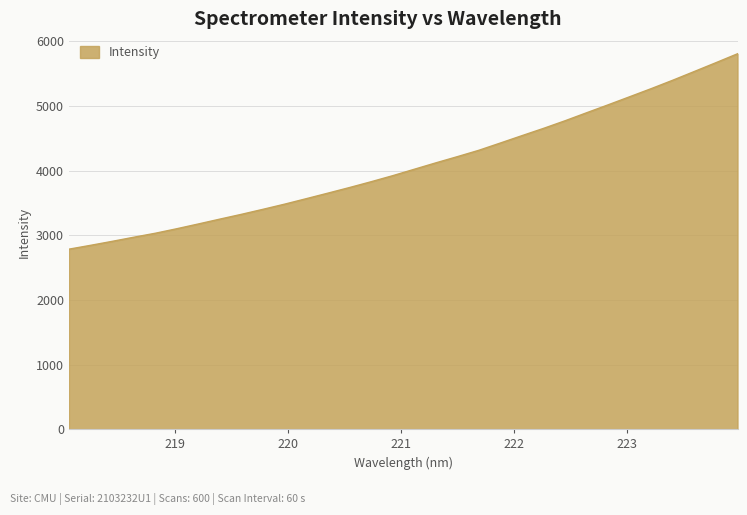

What is the difference between the maximum and minimum values?

3022.4